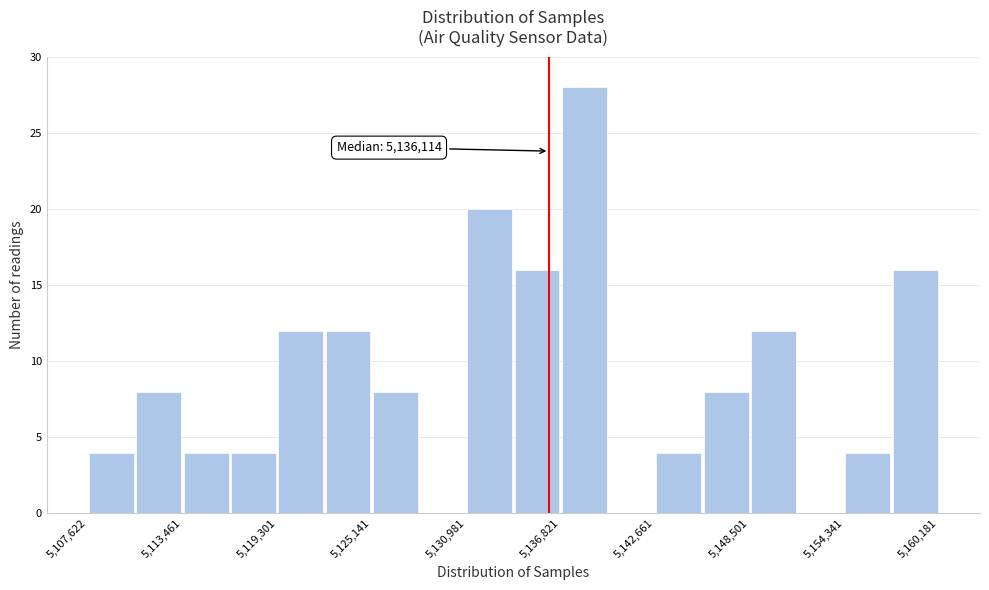

Around what value on the x-axis is the tallest bar? Give the approximate position of its centre, as read against the axis.

5138000